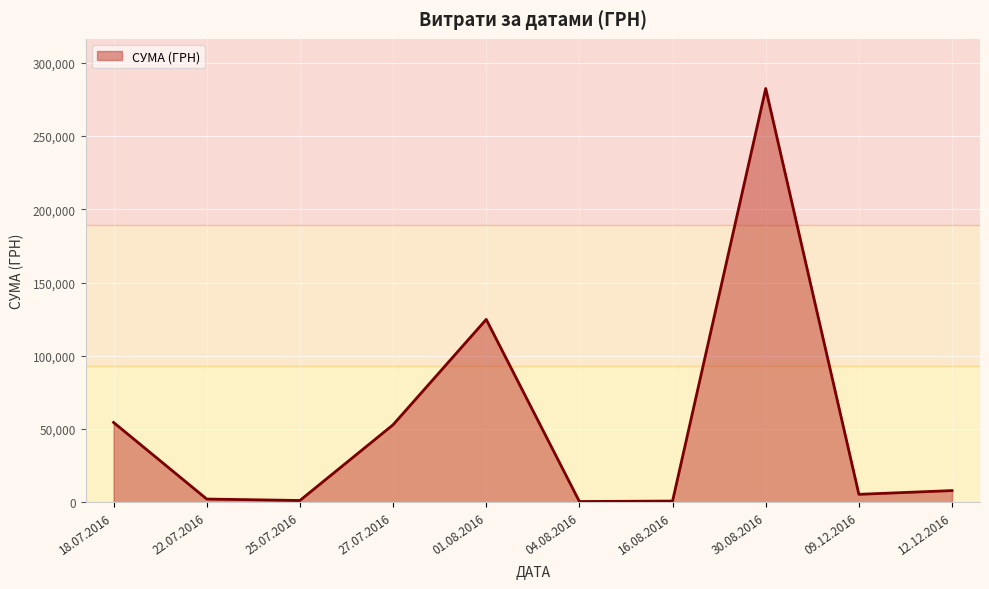

Where is the data nearest to the value 141492?

01.08.2016